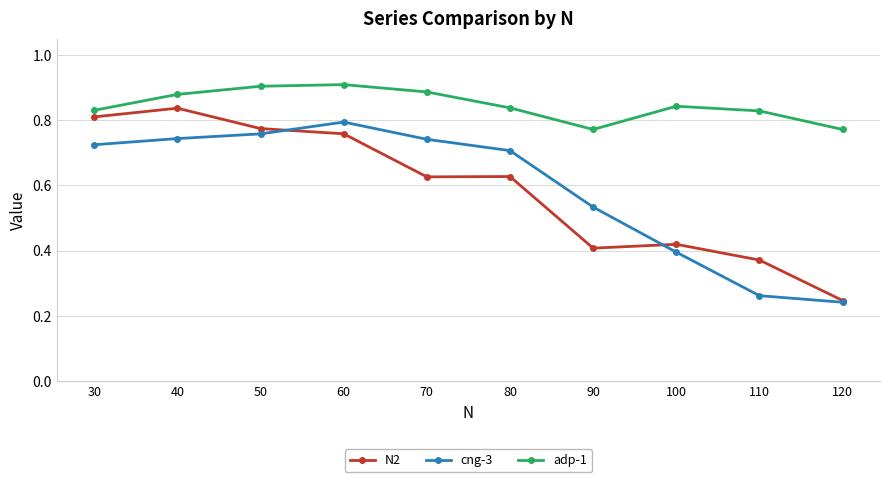

Between which two adjacent categories do N2 and cng-3 first intersect?

50 and 60